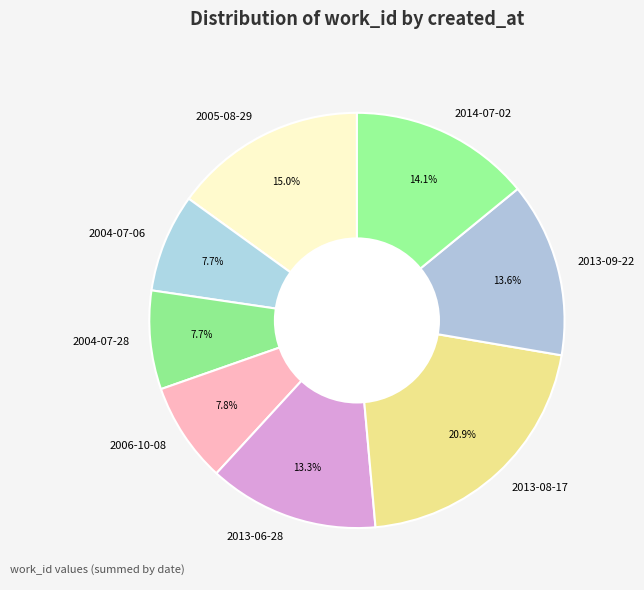

Count the number of slices in the pie.

8